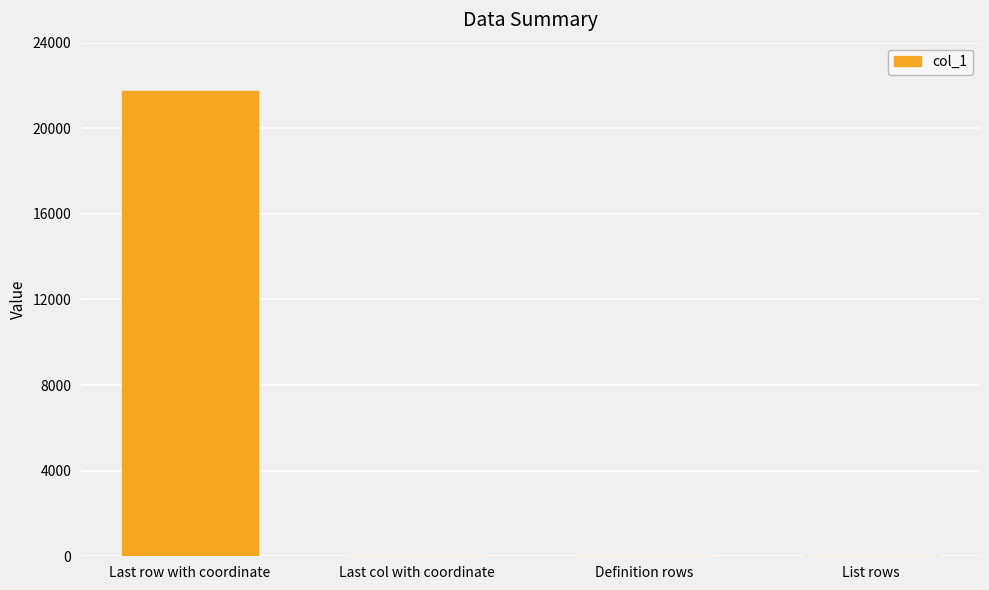

At which label does the data first exceed 26?

Last row with coordinate